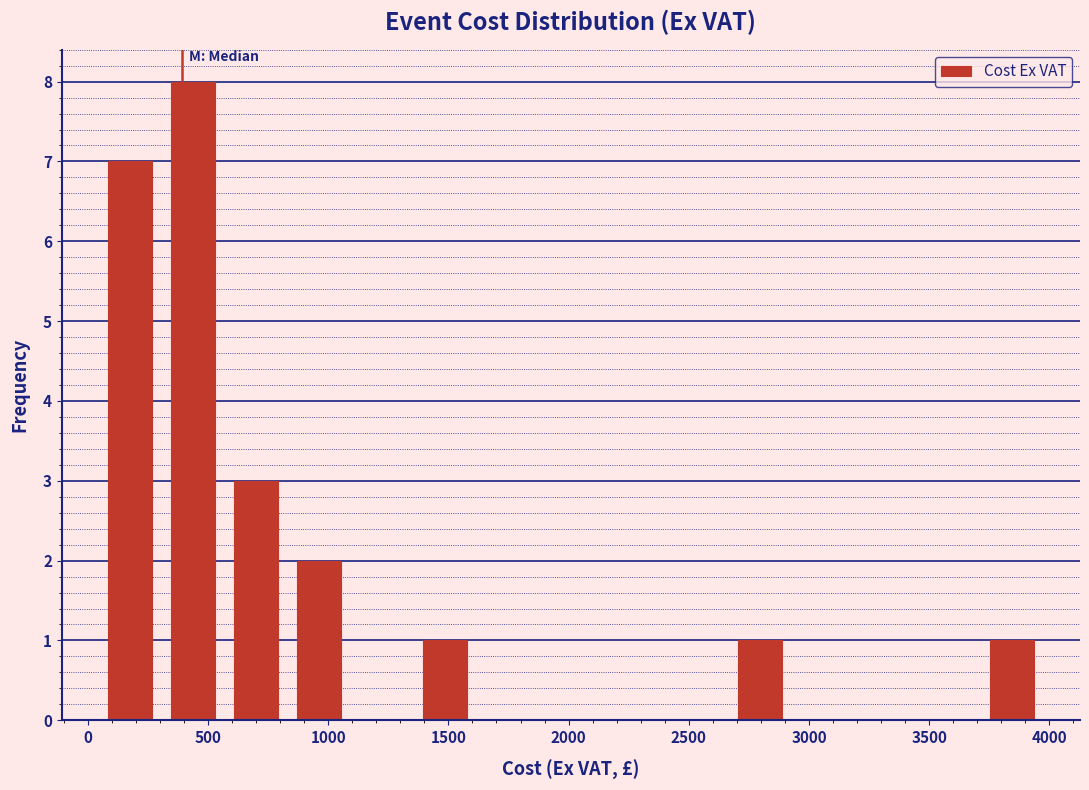

Reading left to right, list every bar in this chart as the range it spans on the x-axis followed by its height. Neither the bar edges nor the heights are printed on the chart, so give them approximately, as read against the axes.

50 to 300: 7
300 to 550: 8
550 to 850: 3
850 to 1100: 2
1100 to 1350: 0
1350 to 1600: 1
1600 to 1900: 0
1900 to 2150: 0
2150 to 2400: 0
2400 to 2650: 0
2650 to 2950: 1
2950 to 3200: 0
3200 to 3450: 0
3450 to 3700: 0
3700 to 3950: 1